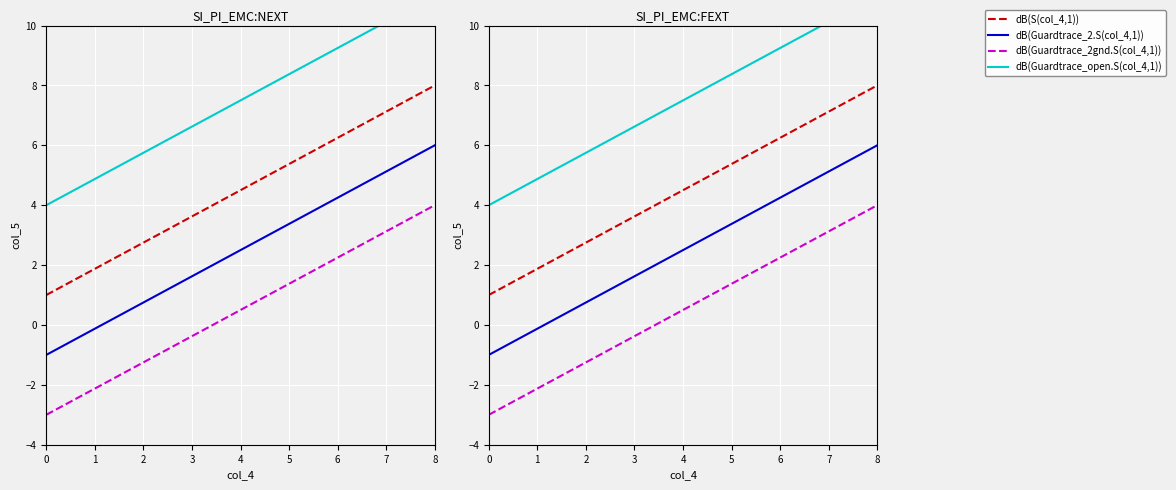

True or false: dB(Guardtrace_2gnd.S(col_4,1)) and dB(Guardtrace_2.S(col_4,1)) intersect in this chart.

False